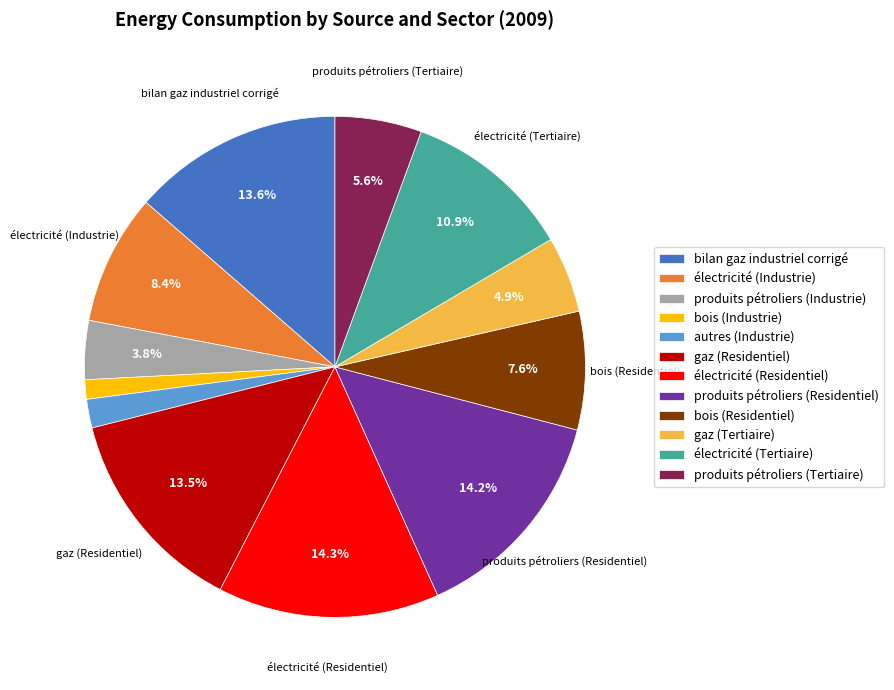

Count the number of slices in the pie.

12